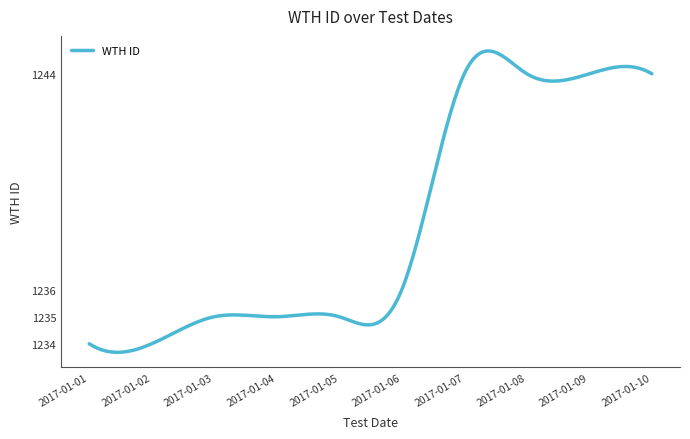

What is the difference between the maximum and minimum values?

11.2